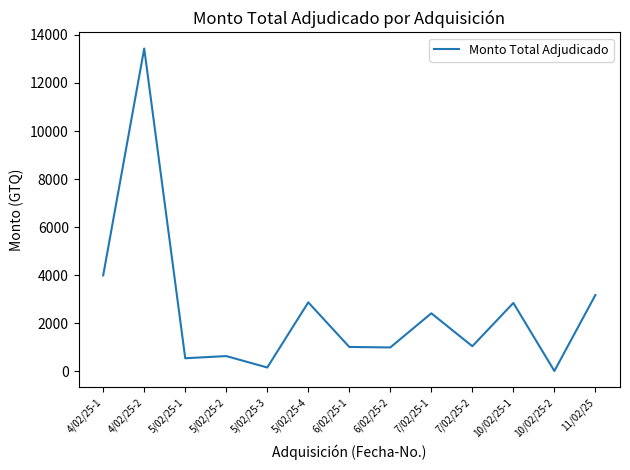

Where is the data nearest to the value 6725?

4/02/25-1